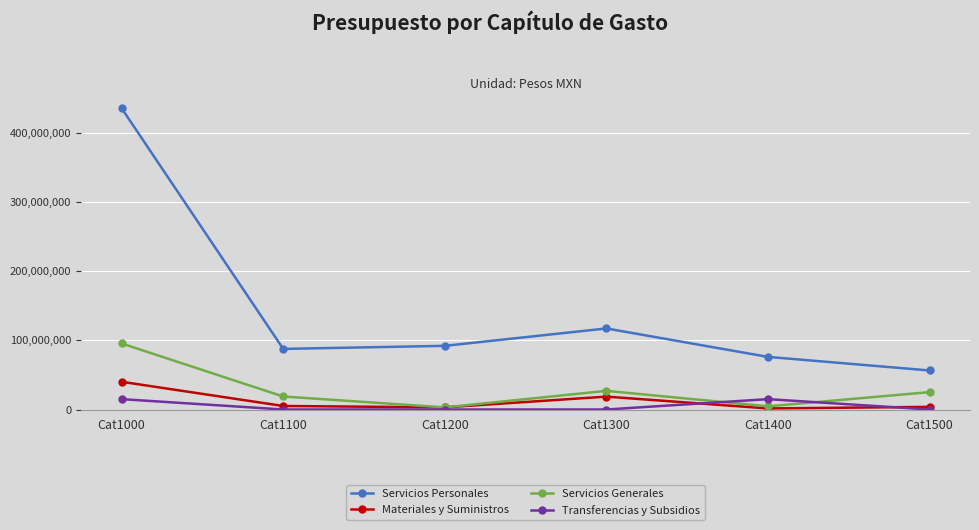

Which series has the largest range (max minus min)?

Servicios Personales